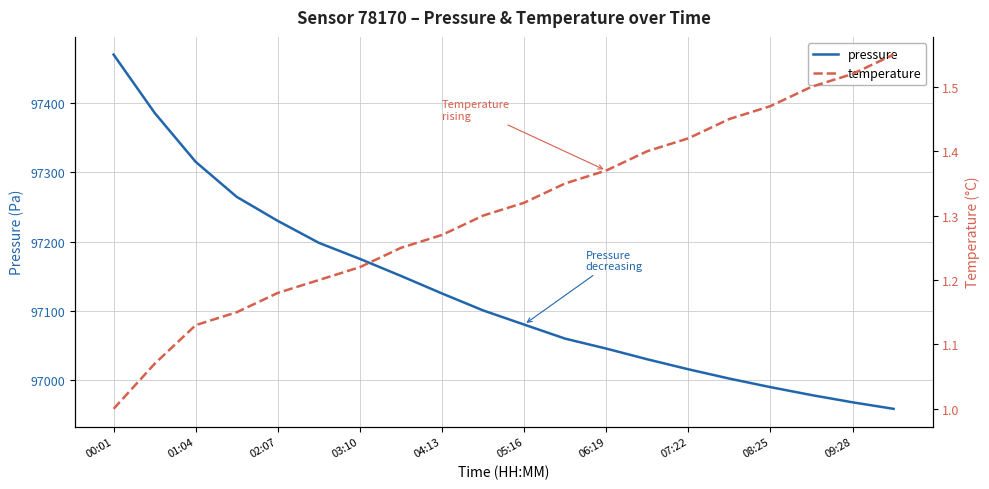

What is the minimum value shown in the chart?

1.0